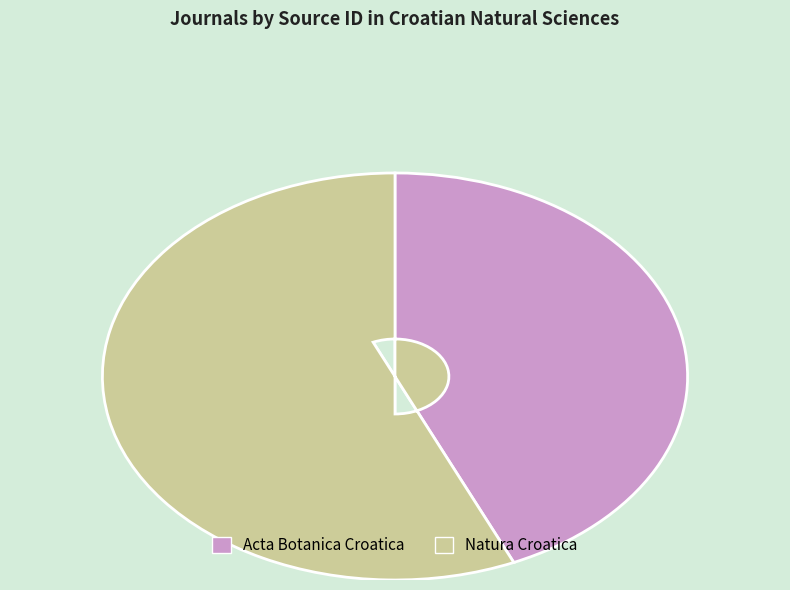

Do Natura Croatica and Acta Botanica Croatica together represent more than half of the pie?

Yes